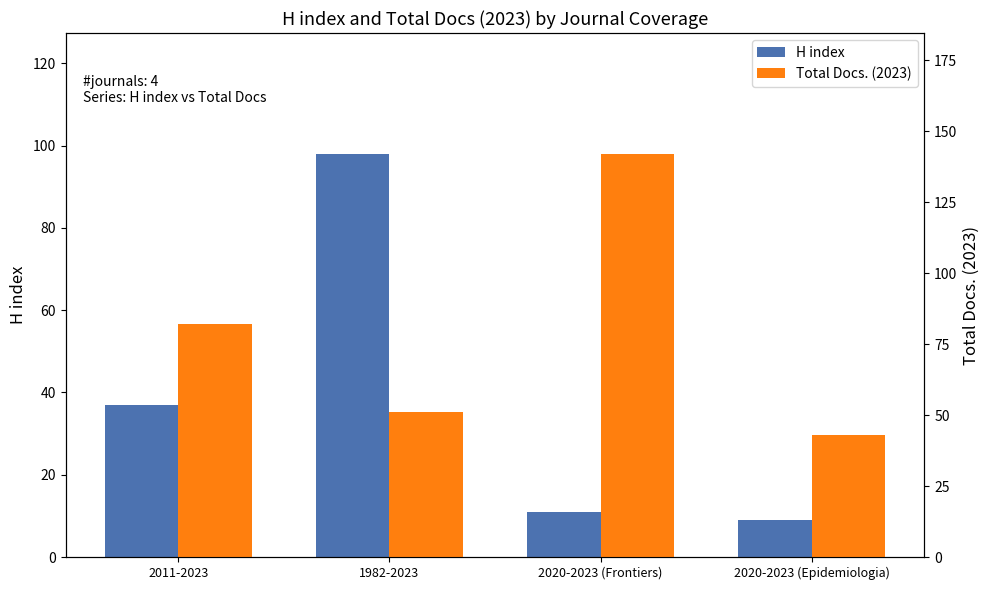

What is the sum of the H index values at 2020-2023 (Epidemiologia) and 2020-2023 (Frontiers)?

20